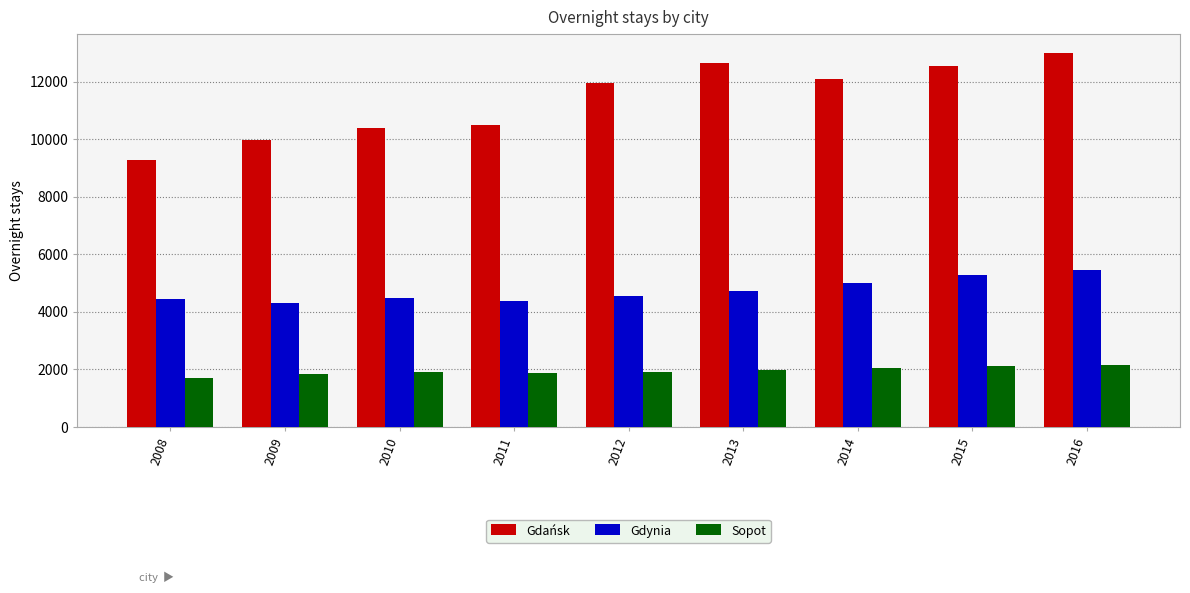

Which label corresponds to the smallest value in the chart?

2008